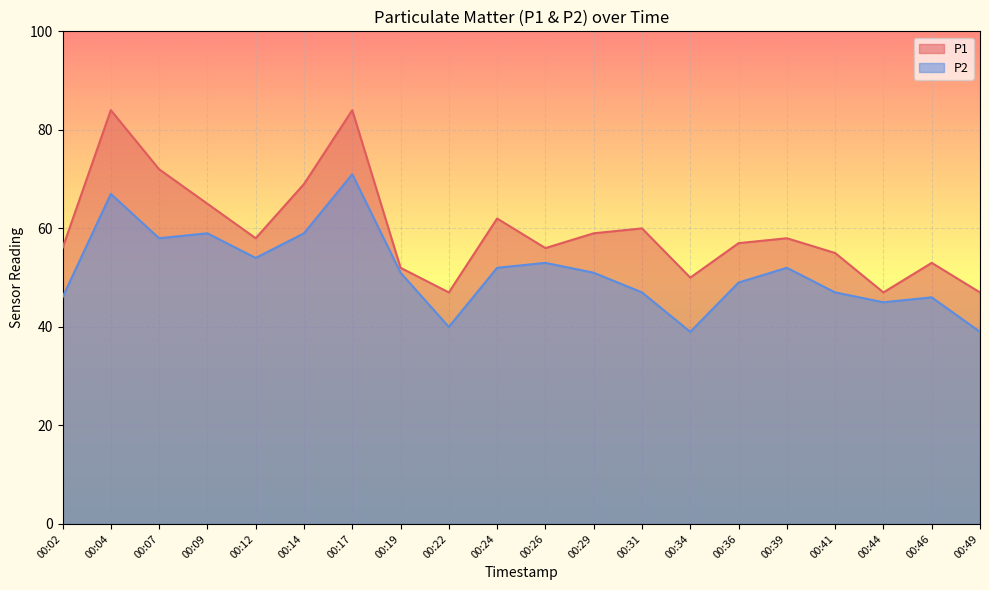

What is the average value of the P2 series?

51